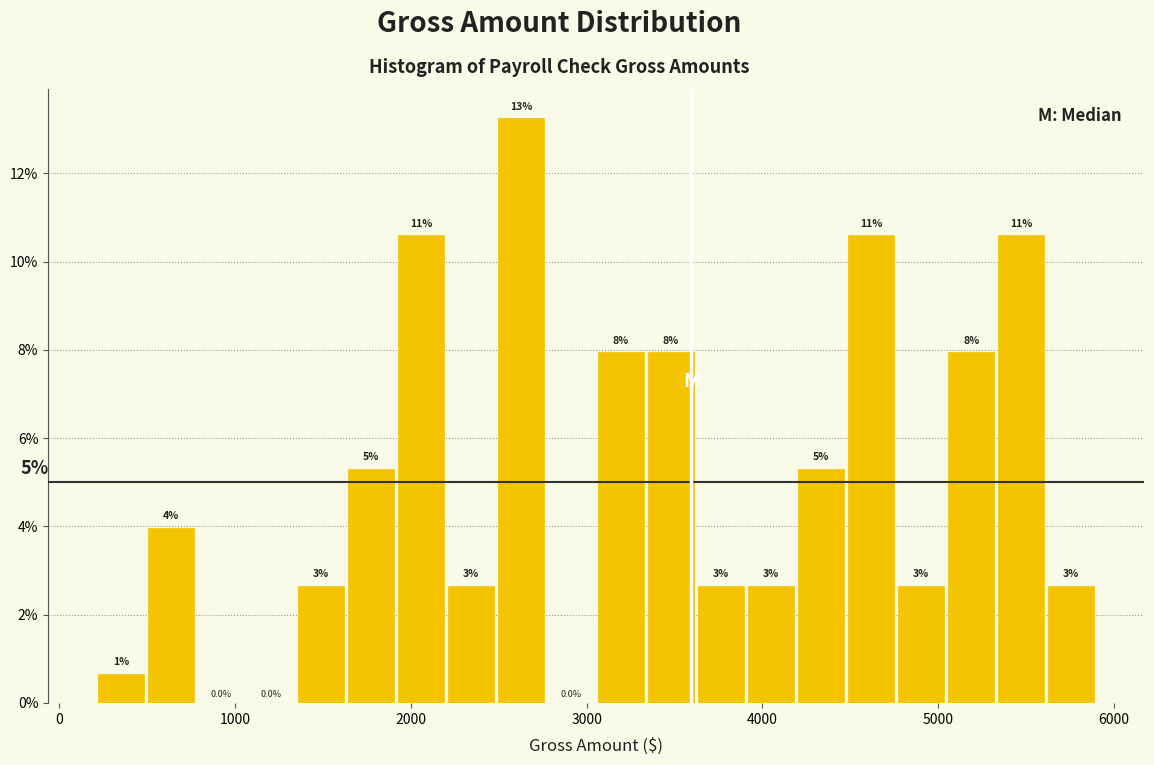

Around what value on the x-axis is the tallest bar? Give the approximate position of its centre, as read against the axis.

2600